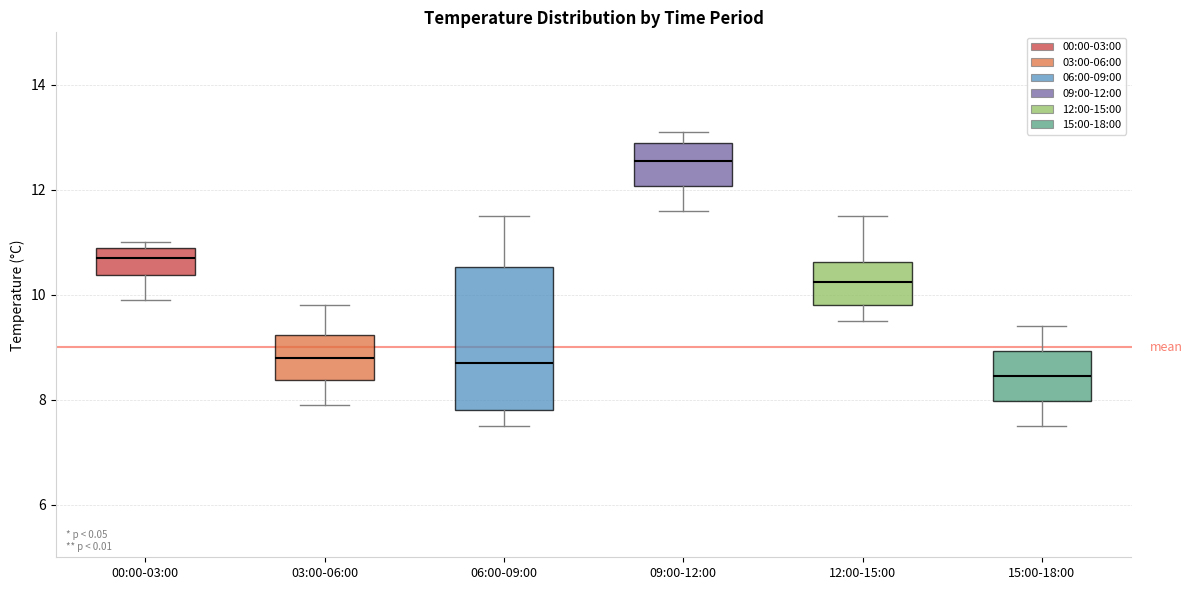

Reading left to right, transcribe this box plot: for each box, give where its median line is, the range the box spans, and where its two whiskers end, as read against the y-axis. The values are not printed on the chart, so give them approximately, as read against the axis.

00:00-03:00: median 10.8, box 10.4 to 11.0, whiskers 10.0 to 11.0 (just above the box's upper edge)
03:00-06:00: median 8.8, box 8.4 to 9.2, whiskers 8.0 to 9.8
06:00-09:00: median 8.8, box 7.8 to 10.6, whiskers 7.6 to 11.6
09:00-12:00: median 12.6, box 12.0 to 13.0, whiskers 11.6 to 13.2
12:00-15:00: median 10.2, box 9.8 to 10.6, whiskers 9.6 to 11.6
15:00-18:00: median 8.4, box 8.0 to 9.0, whiskers 7.6 to 9.4